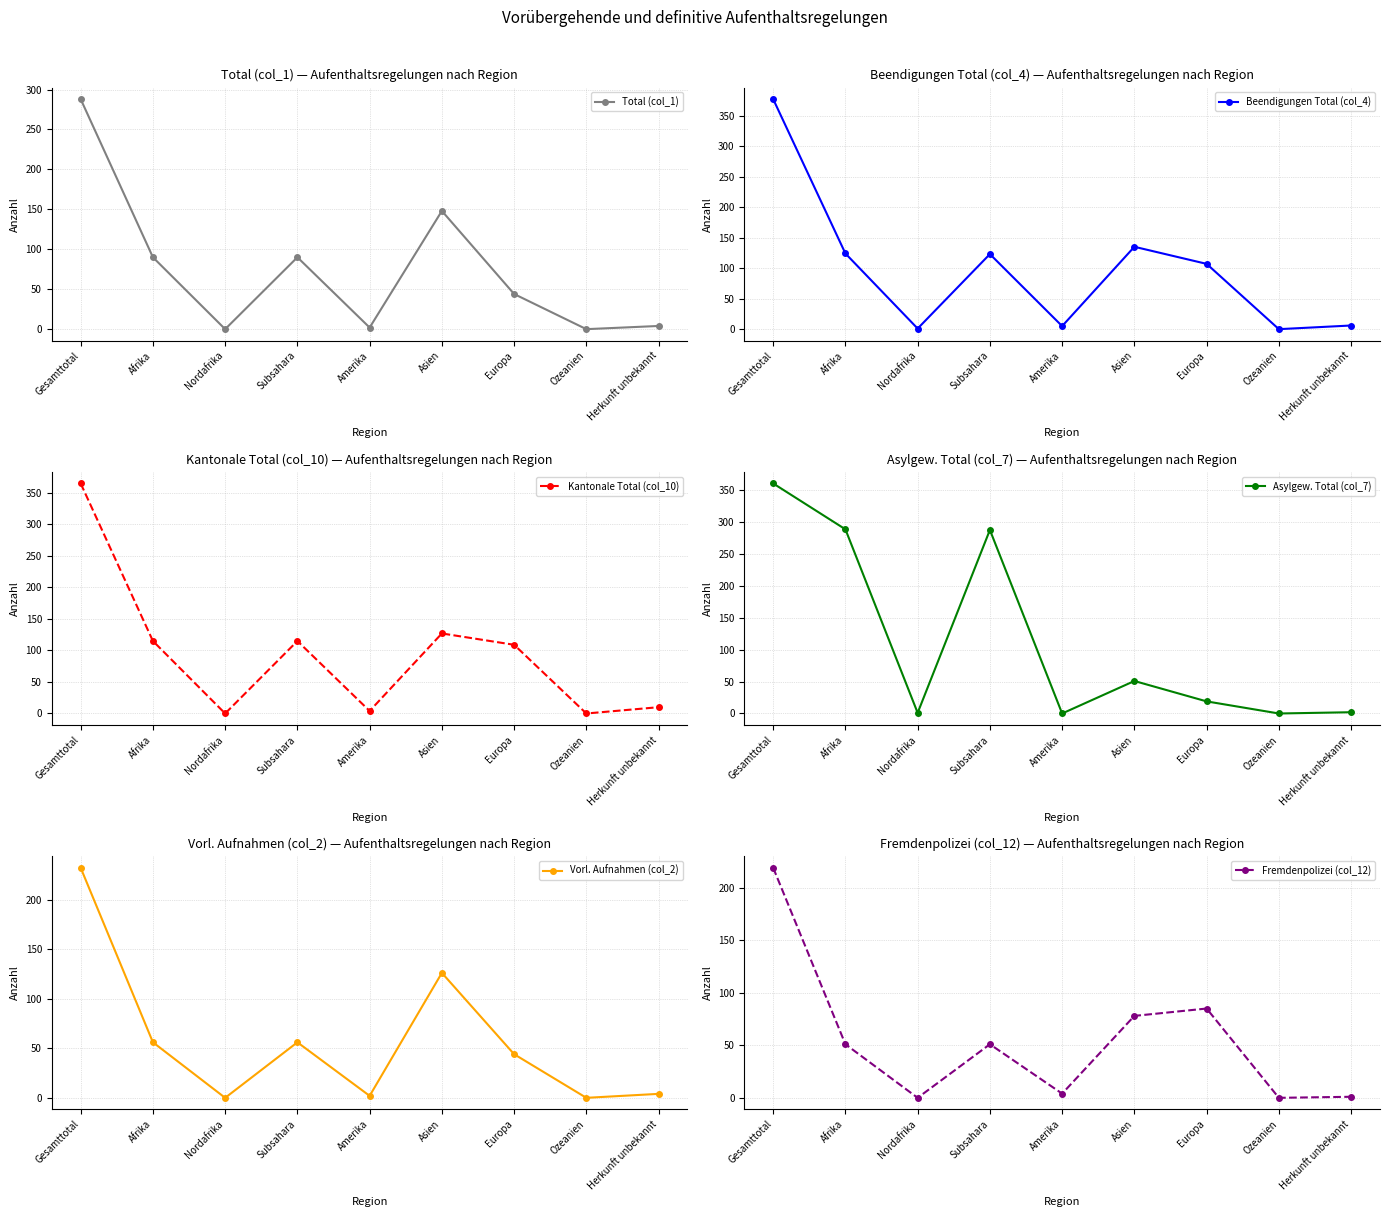

After their last crossing, which series has the higher values: Beendigungen Total (col_4) or Asylgew. Total (col_7)?

Beendigungen Total (col_4)